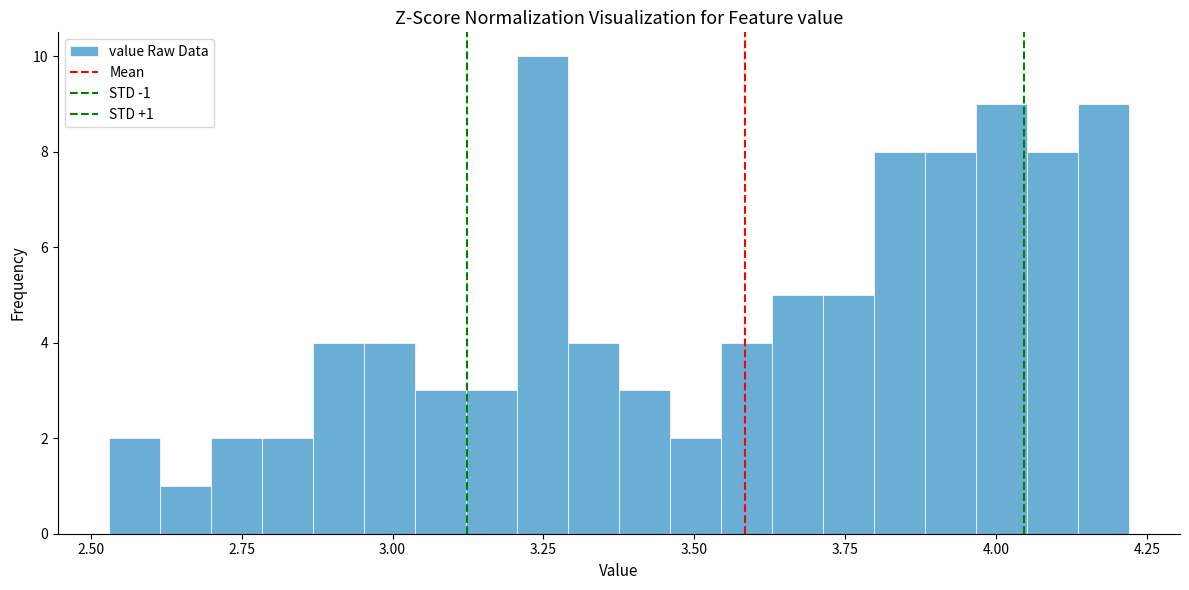

Around what value on the x-axis is the tallest bar? Give the approximate position of its centre, as read against the axis.

3.25